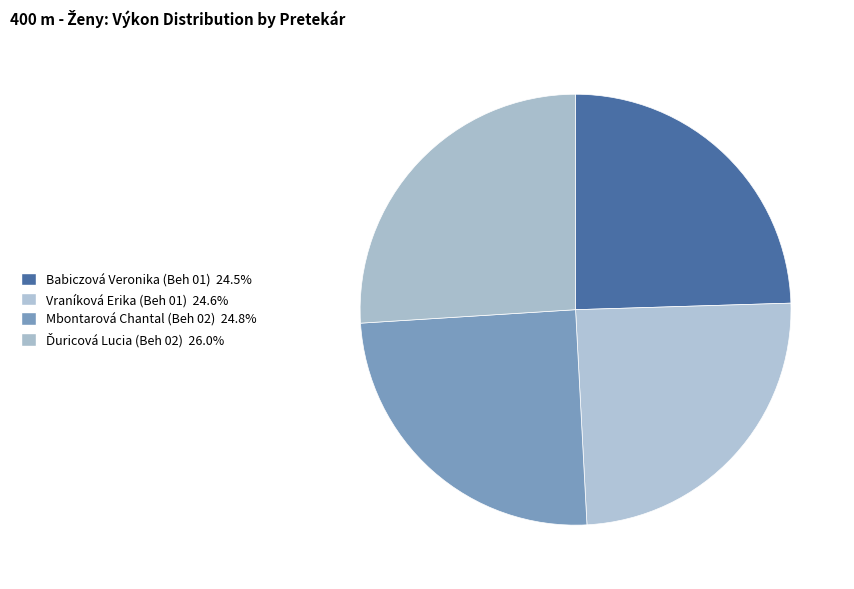

Does Vraníková Erika (Beh 01) account for over 50% of the chart?

No